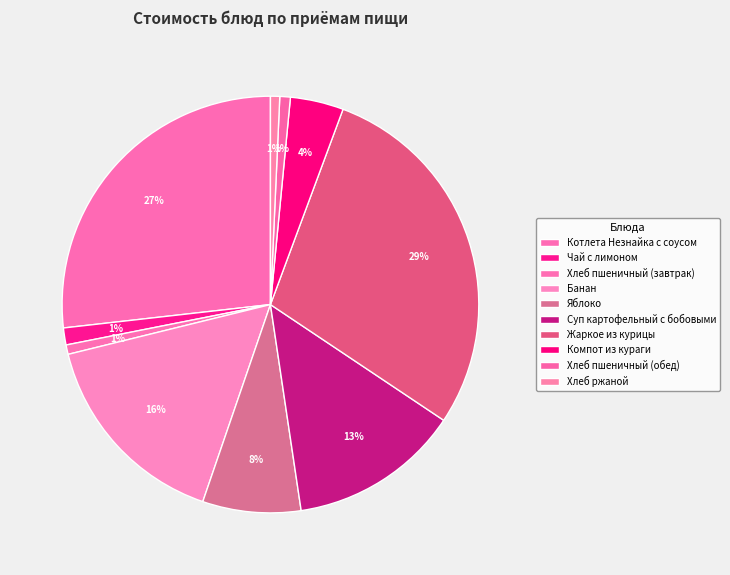

Count the number of slices in the pie.

10